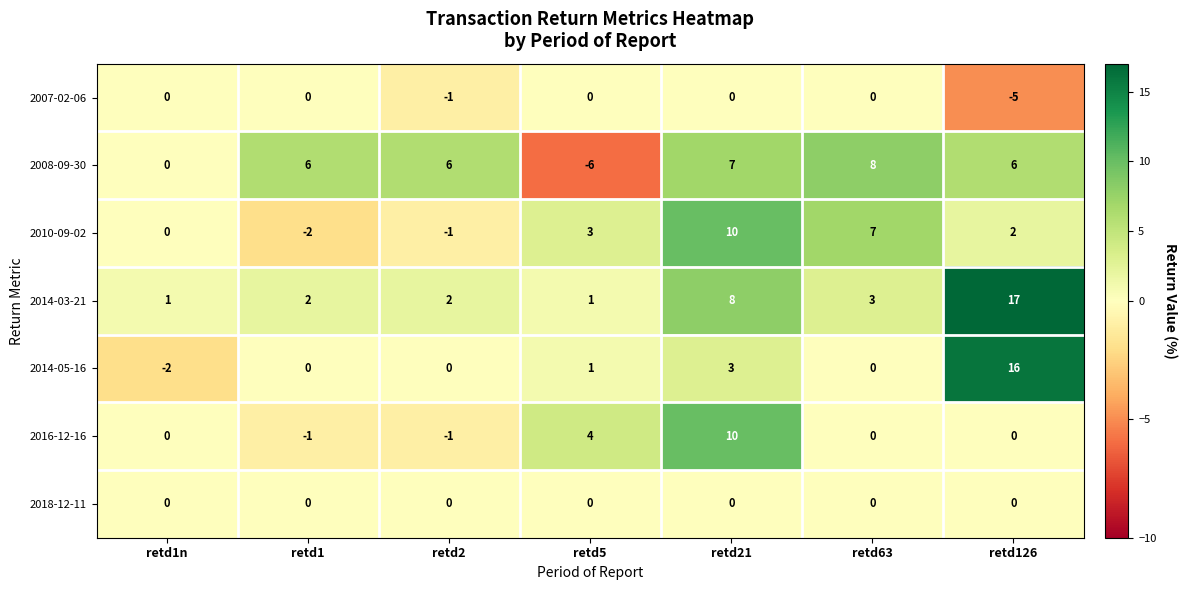

Between retd21 and retd126, which series saw the biggest shift?

2014-05-16